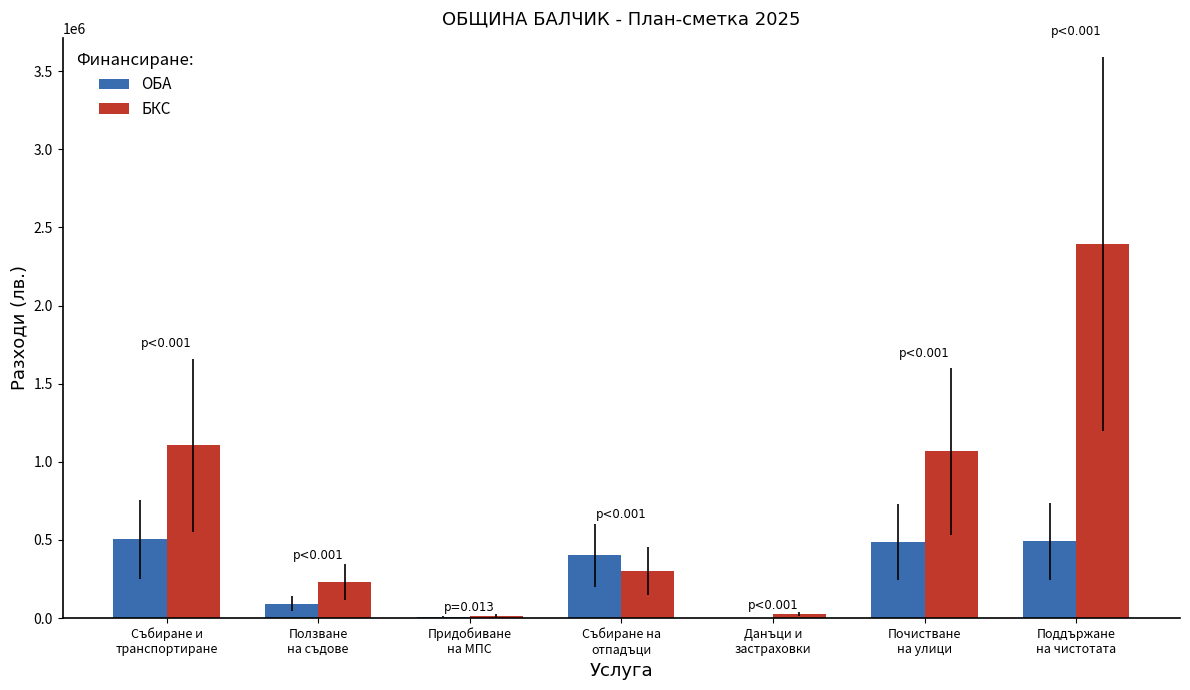

How many categories are shown in the chart?

7